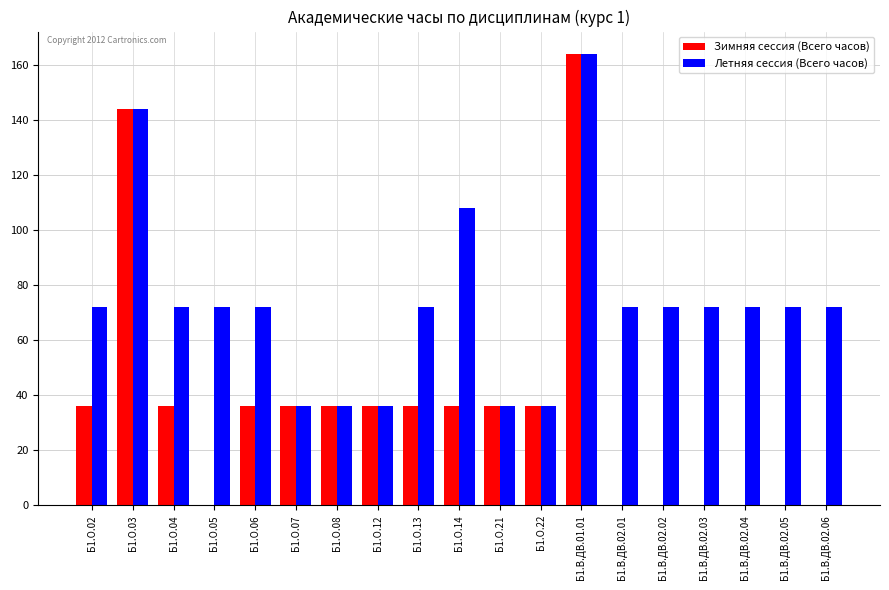

What is the sum of all Летняя сессия (Всего часов) values?

1388